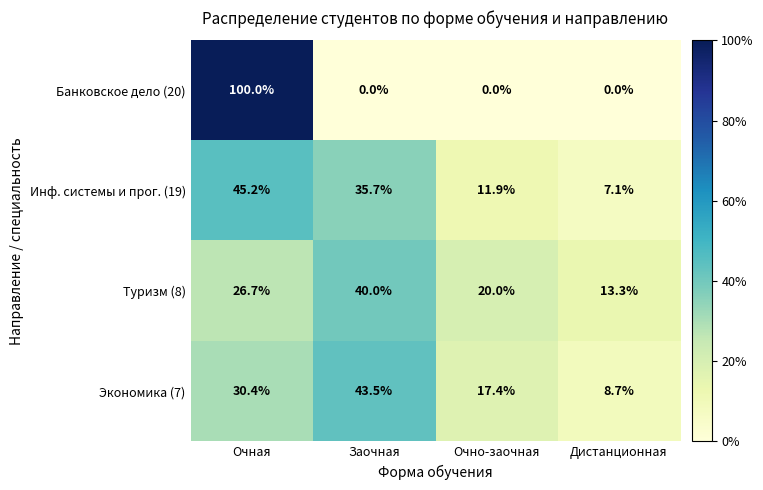

List the series in order of their peak value, lowest first.

Туризм (8), Экономика (7), Инф. системы и прог. (19), Банковское дело (20)